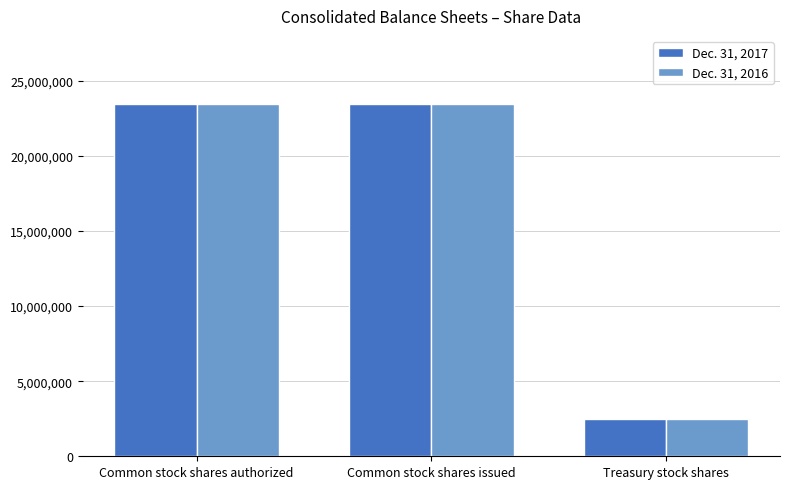

Is the value of Dec. 31, 2016 at Common stock shares authorized greater than the value of Dec. 31, 2017 at Treasury stock shares?

Yes